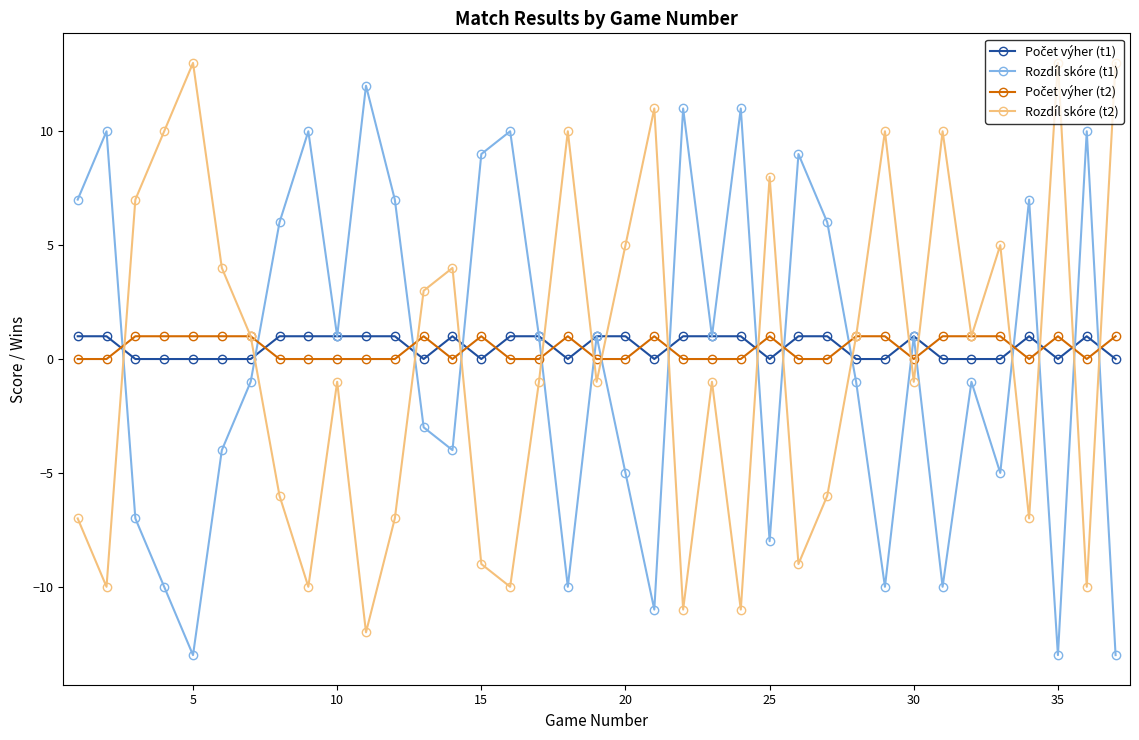

What is the smallest value displayed?

-13